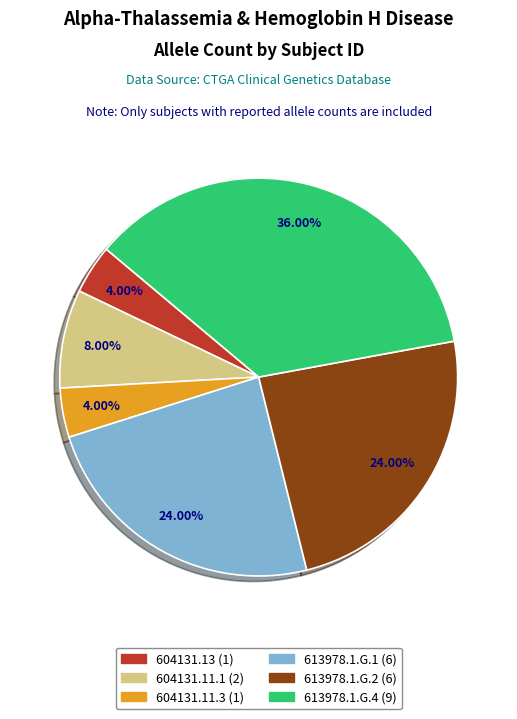

True or false: 613978.1.G.4 accounts for 25% of the total.

False